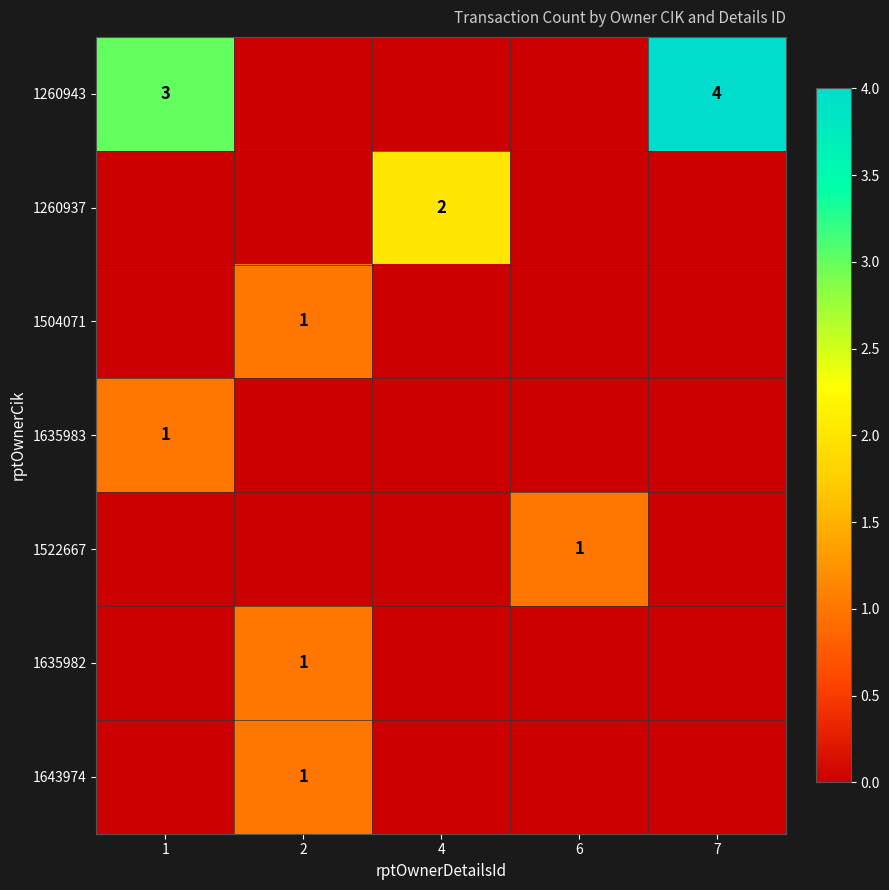

True or false: 1260937 has a value of 2 at 4.

True